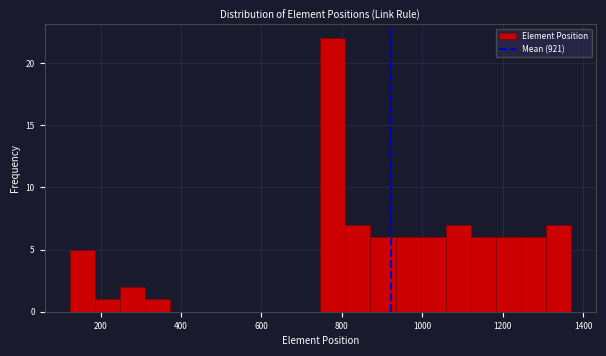

Around what value on the x-axis is the tallest bar? Give the approximate position of its centre, as read against the axis.

780